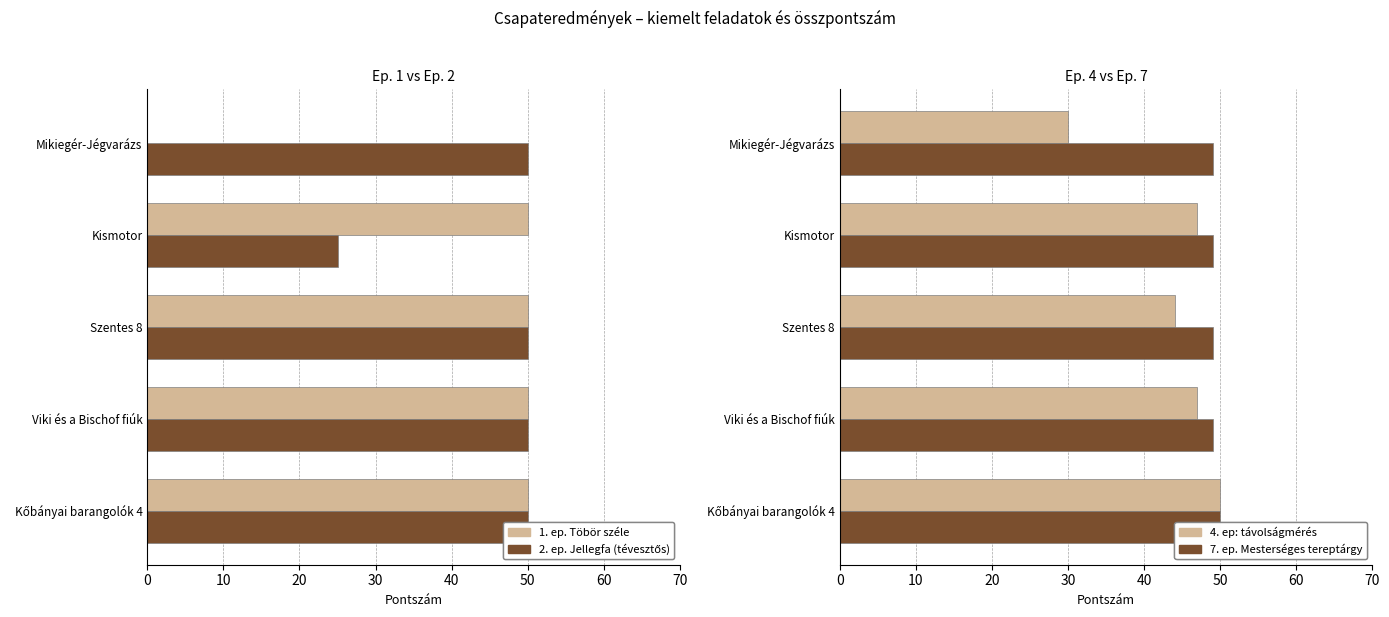

What is the average value of the 1. ep. Töbör széle series?

40